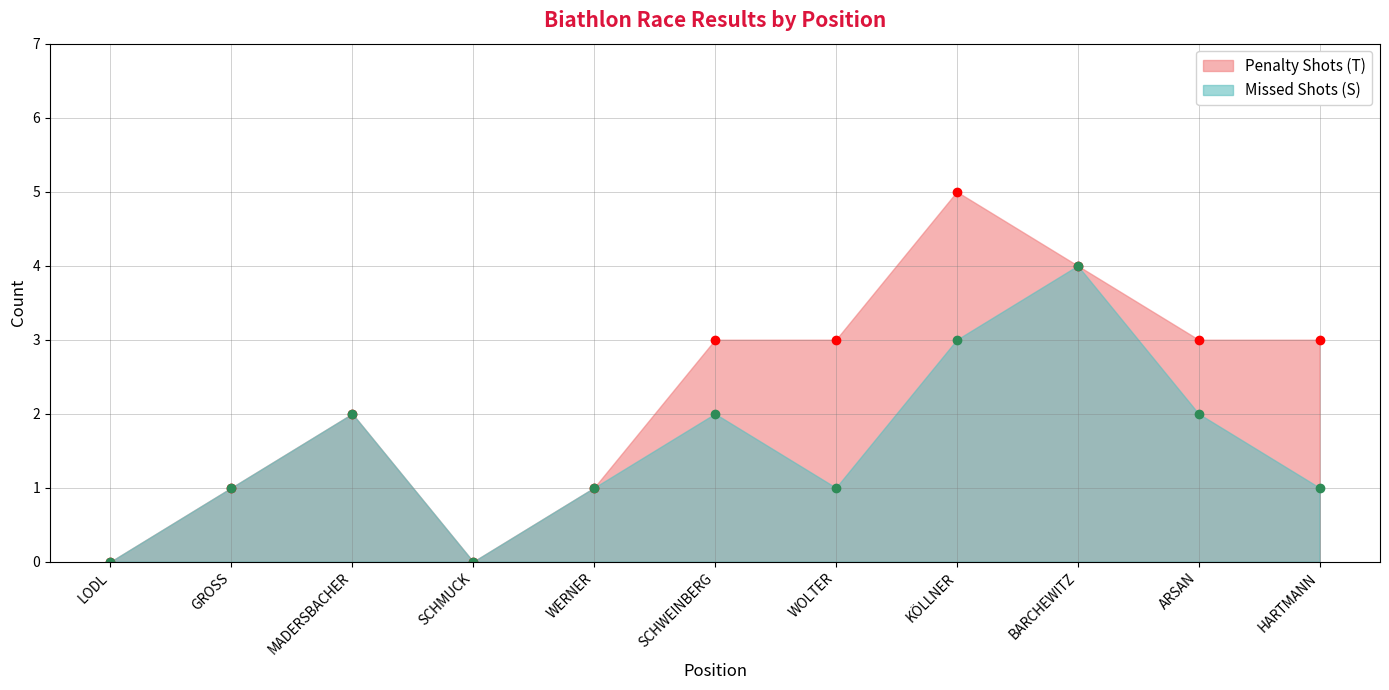

In Penalty Shots (T), how many points are higher than both neighbors (excluding endpoints)?

2